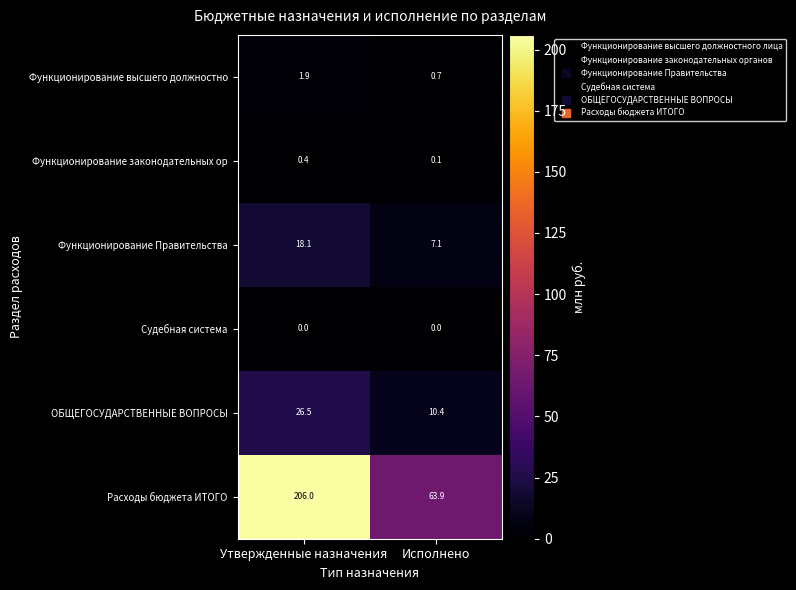

What is the difference between the maximum and minimum values in the Расходы бюджета ИТОГО series?

142.1